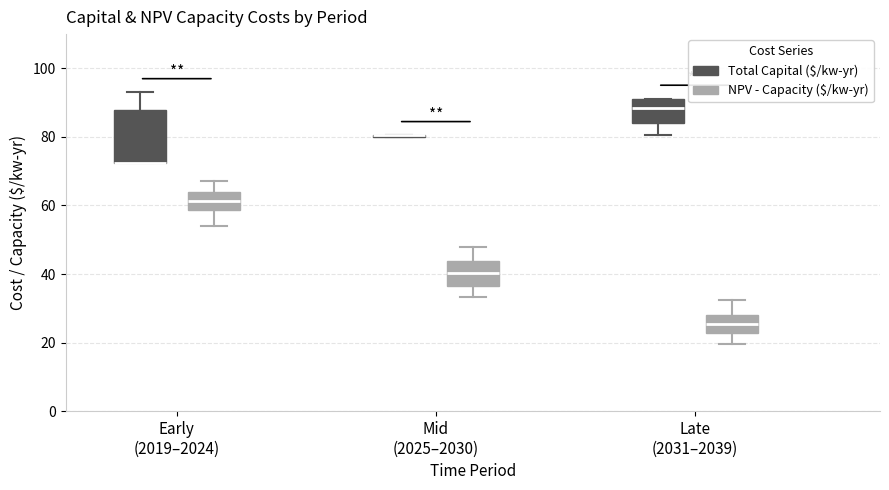

Reading left to right, read every box against the y-axis: the position of its median line, the range the box covers, and the ends of its whiskers. The values are not printed on the chart, so give them approximately, as read against the axis.

Early (2019–2024) (Total Capital ($/kw-yr)): median 72 (drawn on the box's lower edge), box 72 to 88, whiskers 72 to 94
Early (2019–2024) (NPV - Capacity ($/kw-yr)): median 62, box 58 to 64, whiskers 54 to 68
Mid (2025–2030) (Total Capital ($/kw-yr)): box collapsed to a line at 80, whiskers 80 to 80
Mid (2025–2030) (NPV - Capacity ($/kw-yr)): median 40, box 36 to 44, whiskers 34 to 48
Late (2031–2039) (Total Capital ($/kw-yr)): median 88, box 84 to 92, whiskers 80 to 92
Late (2031–2039) (NPV - Capacity ($/kw-yr)): median 26, box 22 to 28, whiskers 20 to 32